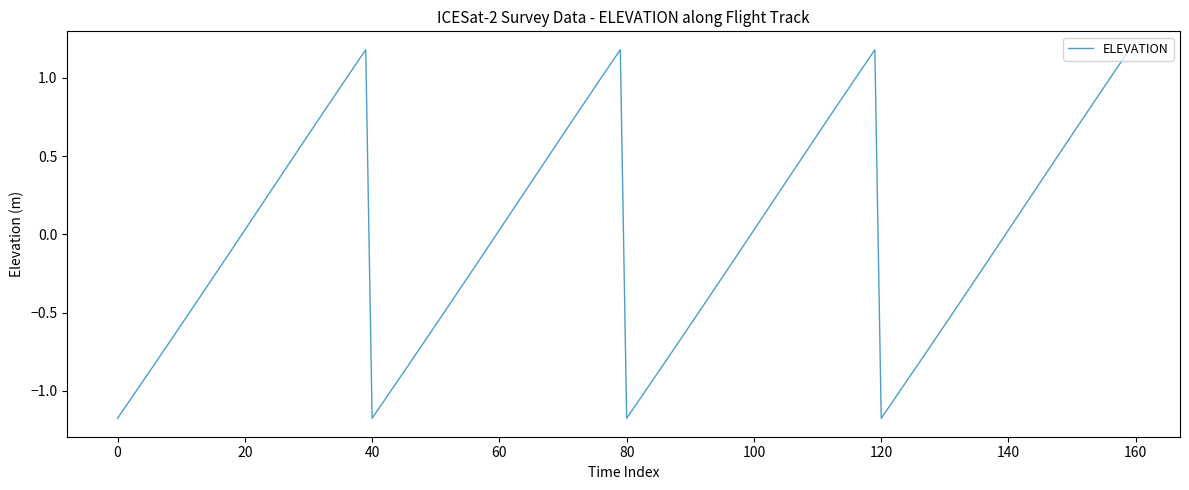

What is the minimum value shown in the chart?

-1.2